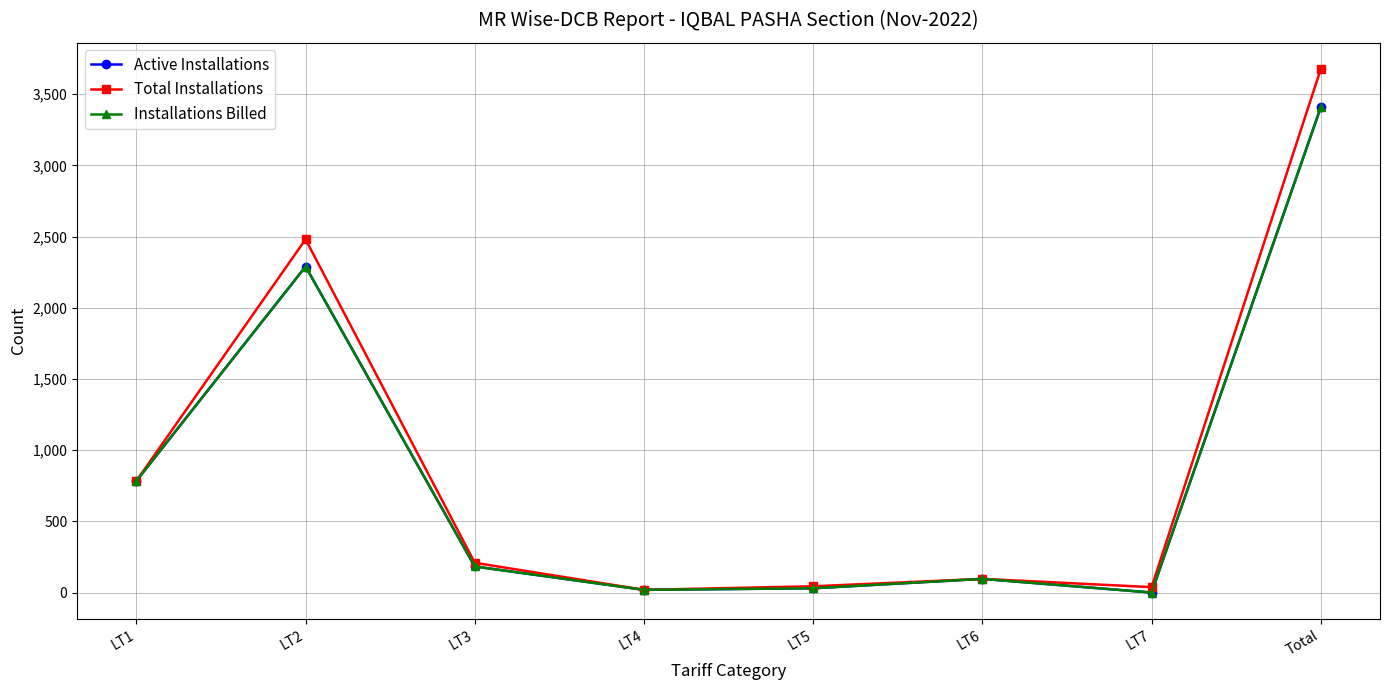

Does the chart have visible grid lines?

Yes